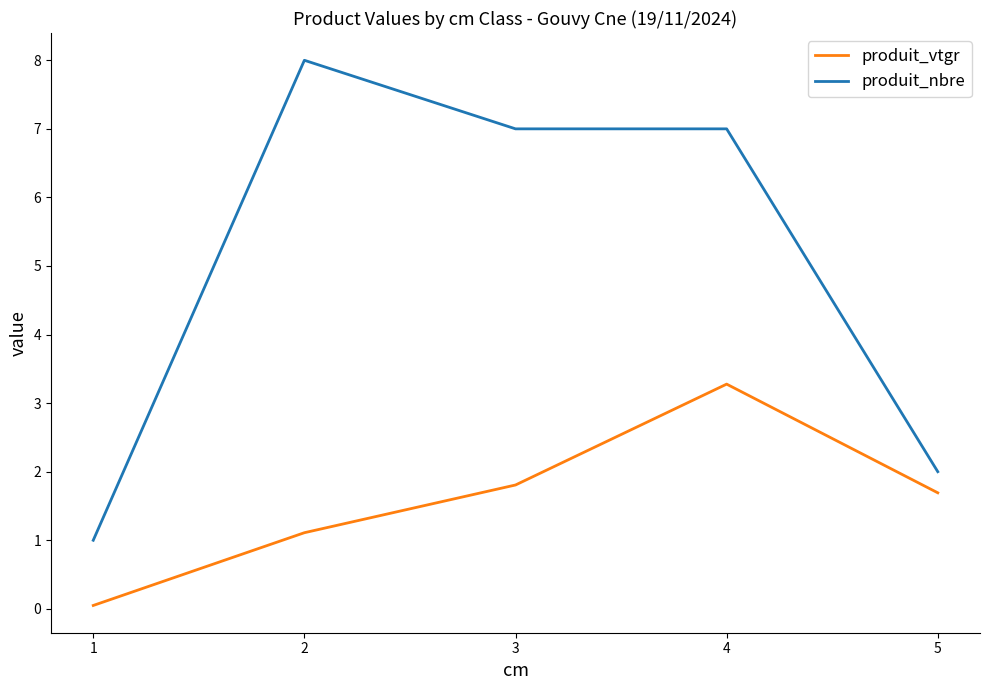

The value of produit_nbre at 5 is 2.0. True or false?

True